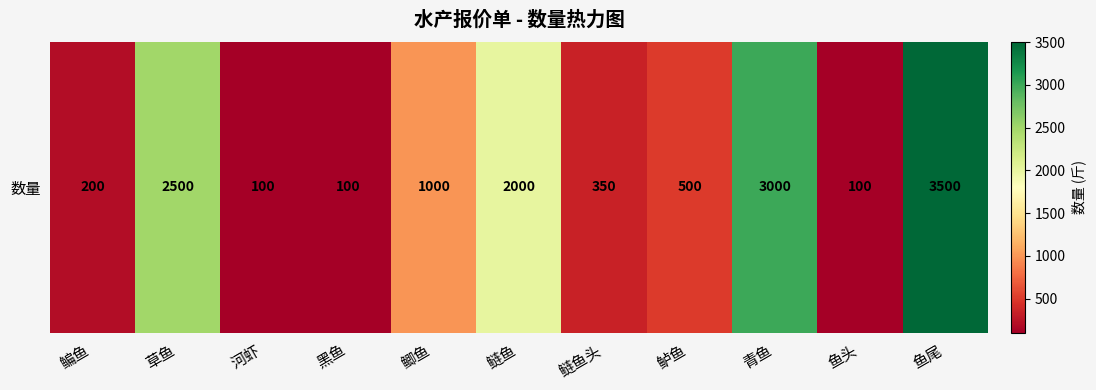

Reading left to right, transcribe all the data shown in this chart.

200	2500	100	100	1000	2000	350	500	3000	100	3500